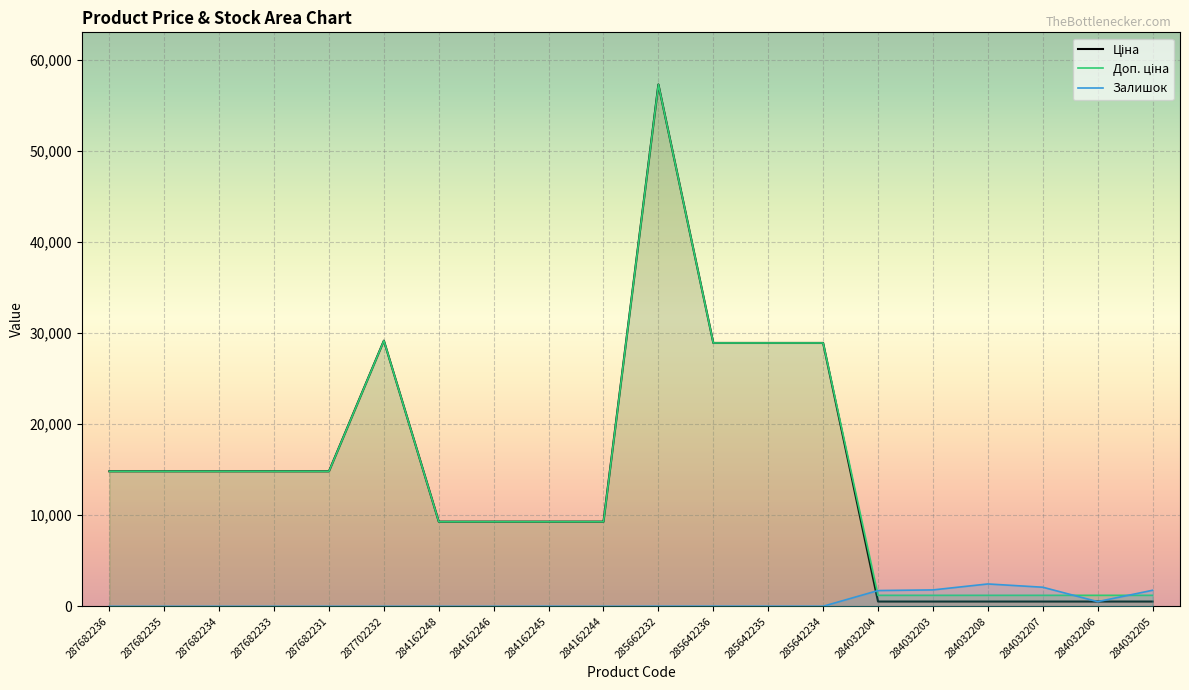

At which category is the sum across all series the highest?

285662232